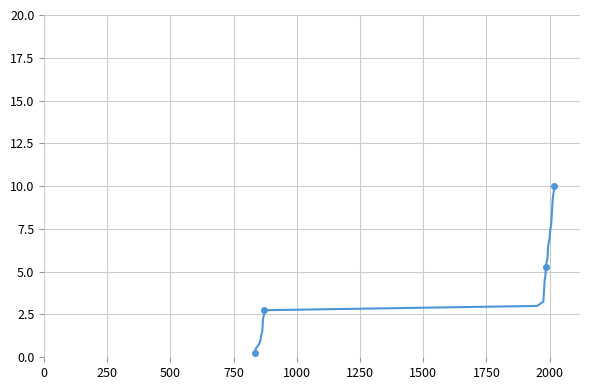

What is the difference between the second highest and minimum values?

9.5